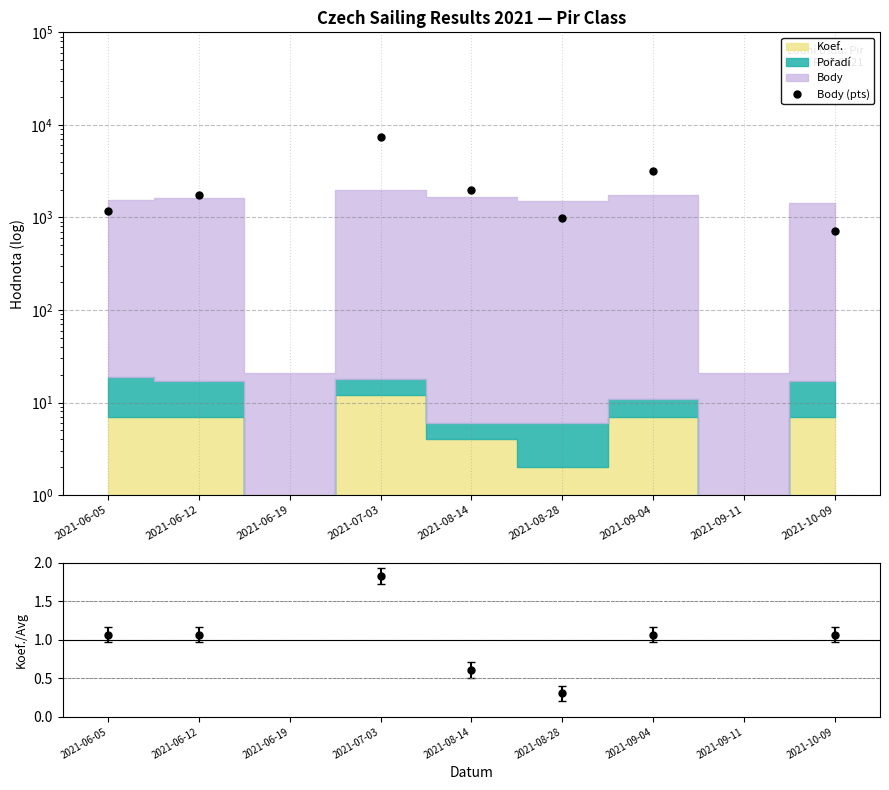

Reading left to right, what are all the values shown in this chart?

1176.0	1730.0	0.1	7487.0	1996.0	998.0	3172.0	0.1	707.0